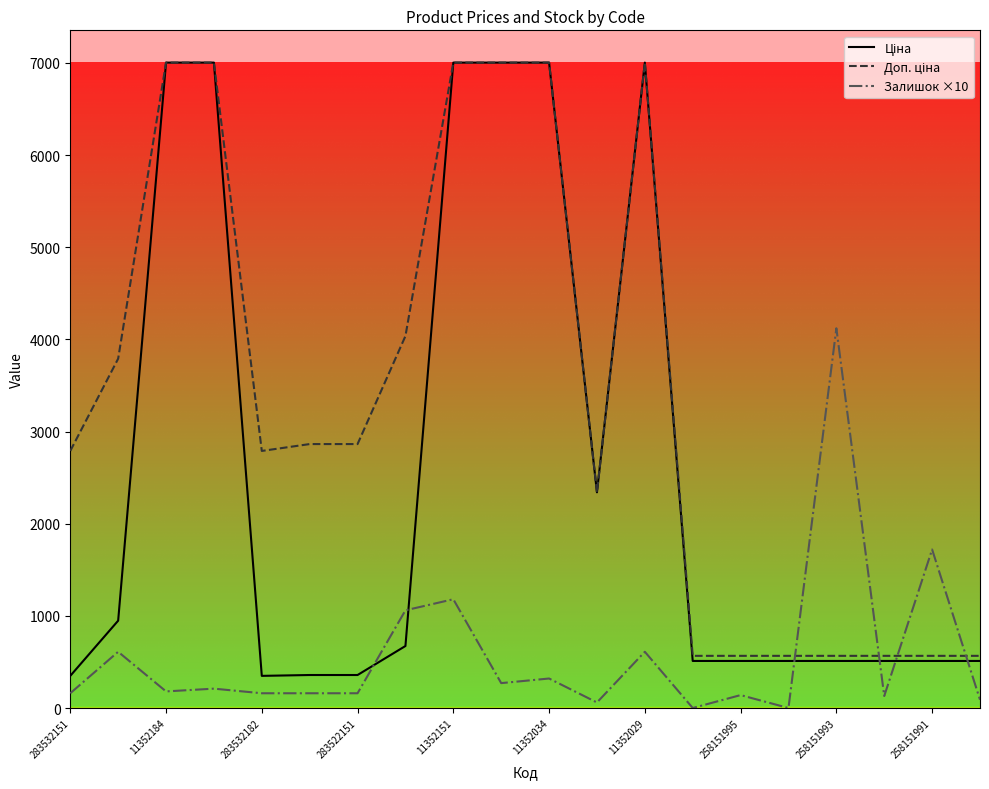

What is the greatest value displayed?

7002.7